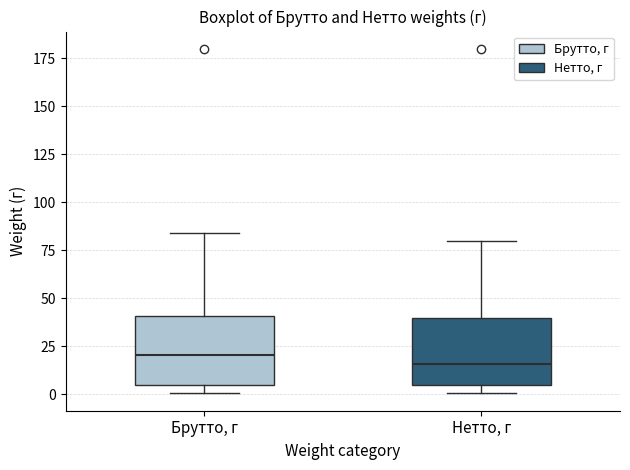

Reading left to right, transcribe this box plot: for each box, give where its median line is, the range the box spans, and where its two whiskers end, as read against the y-axis. The values are not printed on the chart, so give them approximately, as read against the axis.

Брутто, г: median 20, box 5 to 40, whiskers 0 to 85
Нетто, г: median 15, box 5 to 40, whiskers 0 to 80